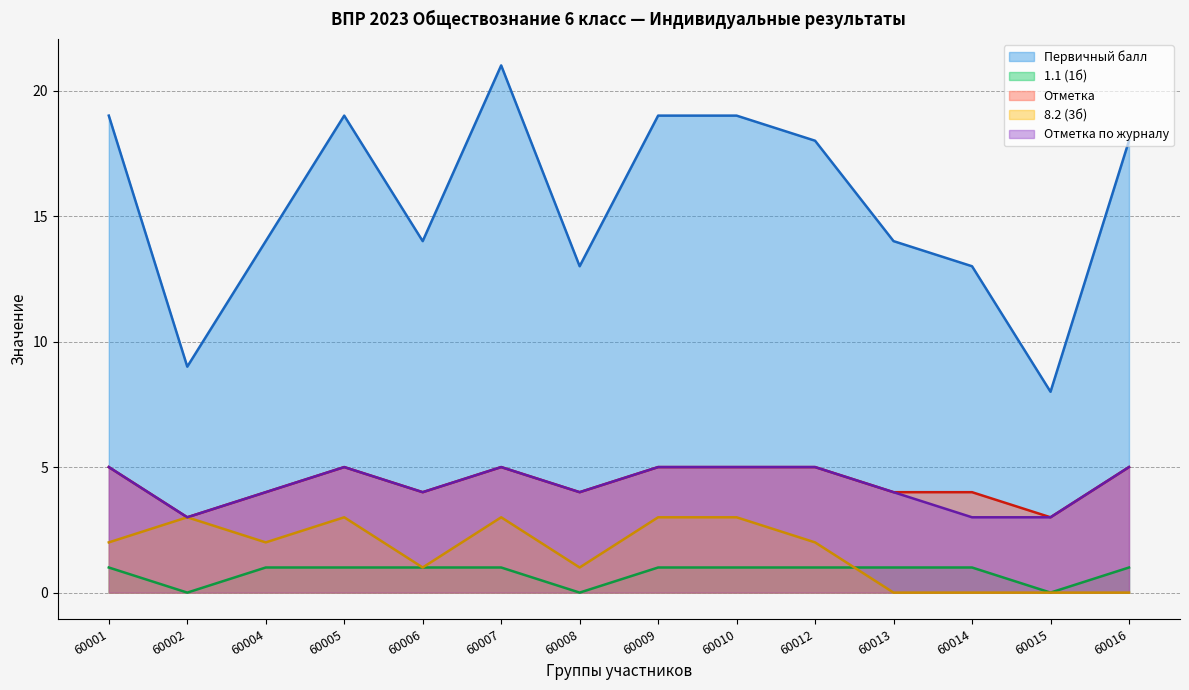

How many positive values does the 1.1 (1б) series have?

11